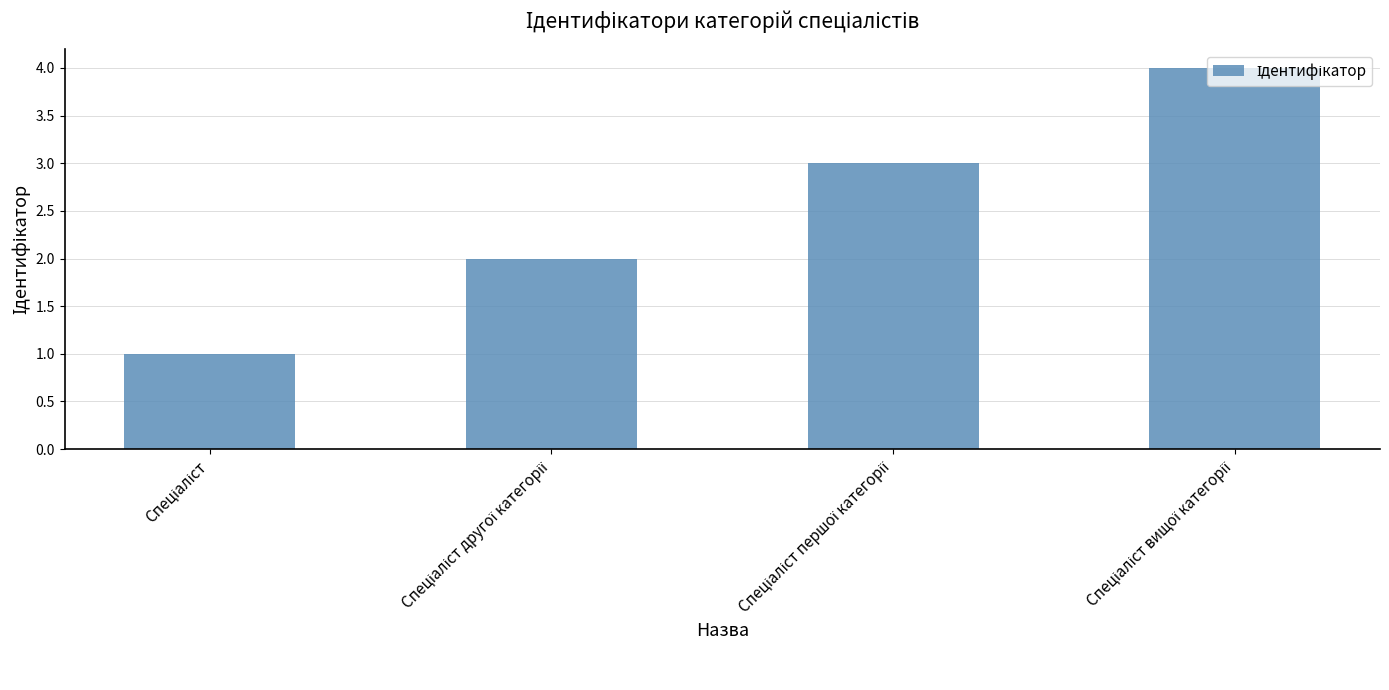

How many values are below 3?

2